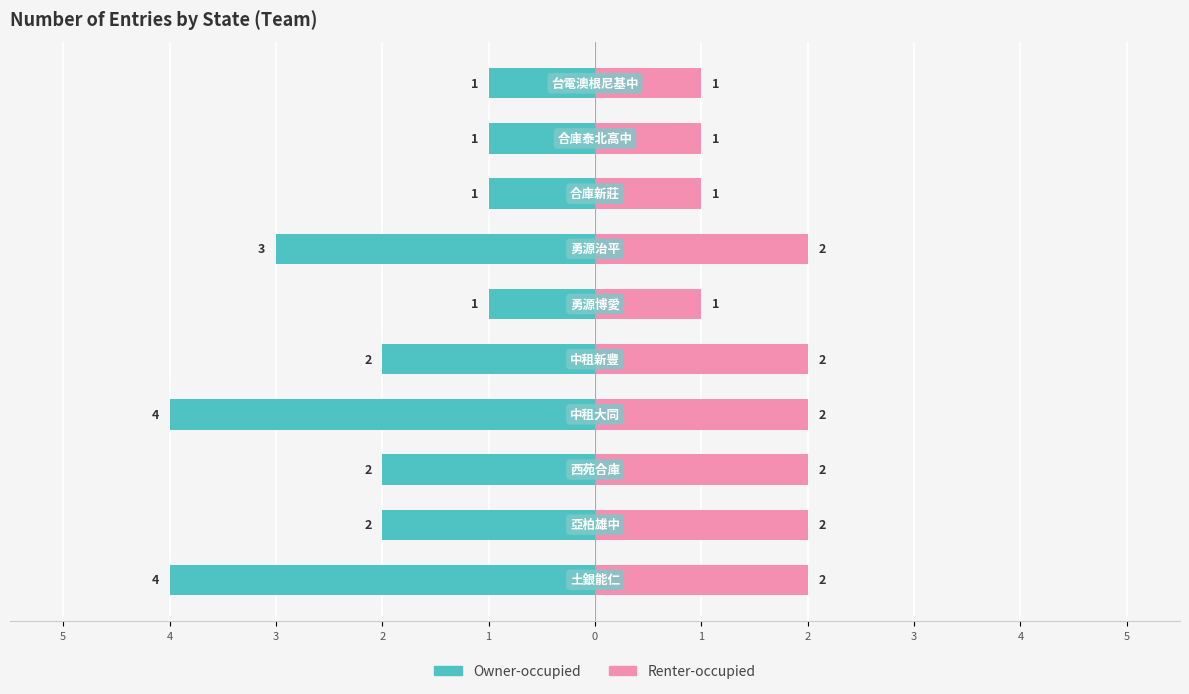

What is the sum of all Renter-occupied values?

16